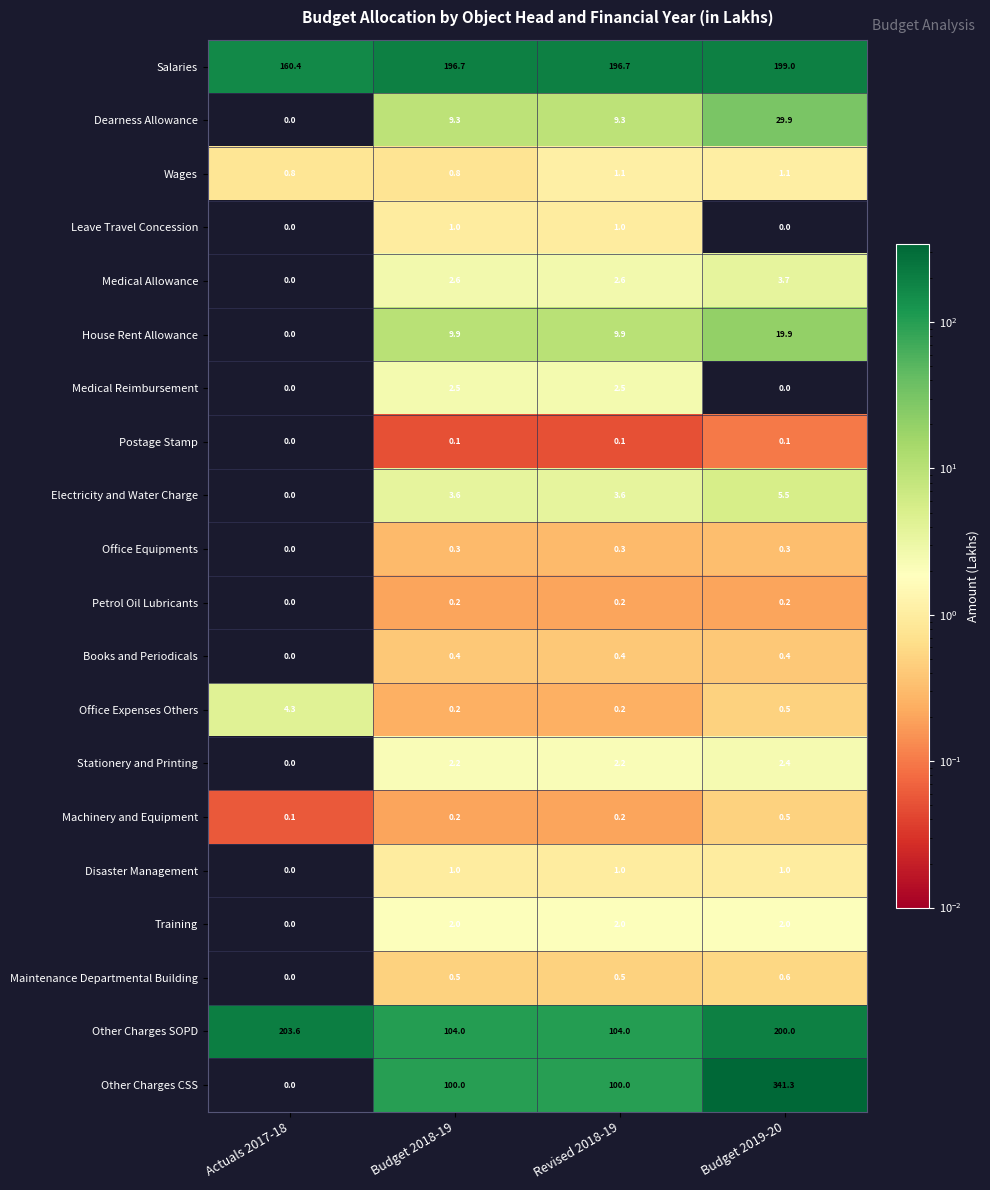

What is the total value across all series at Revised 2018-19?

437.8